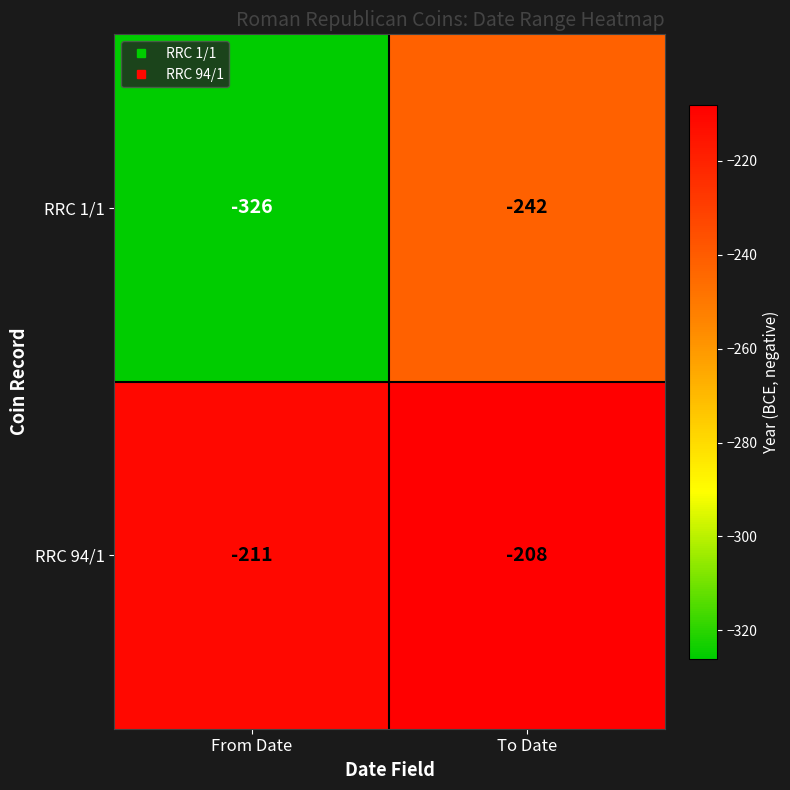

Rank the series by their average value, from highest to lowest.

RRC 94/1, RRC 1/1